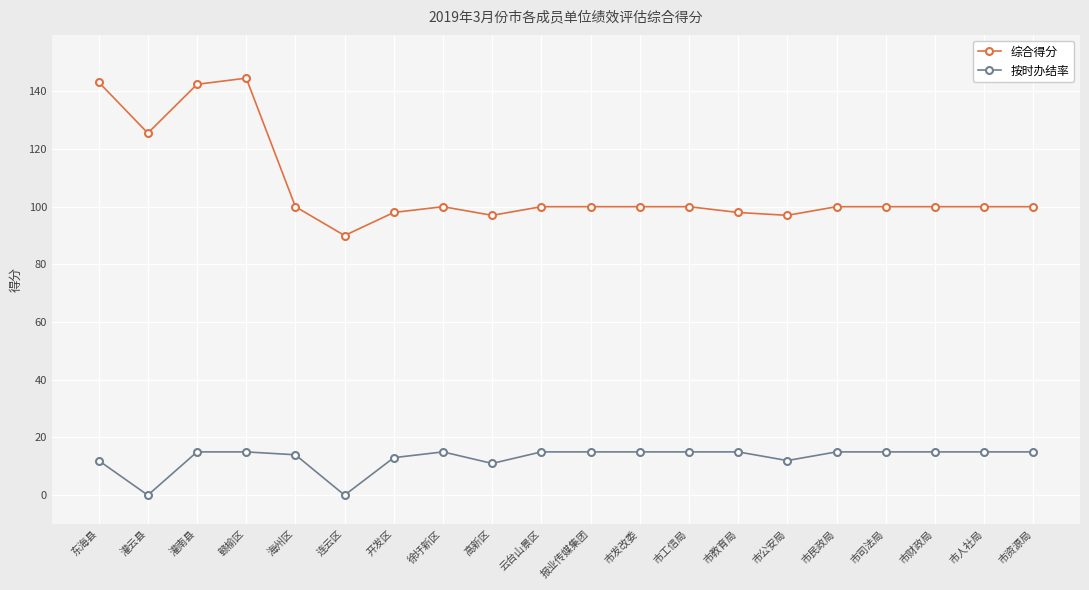

What is the highest value of the 综合得分 series?

144.6